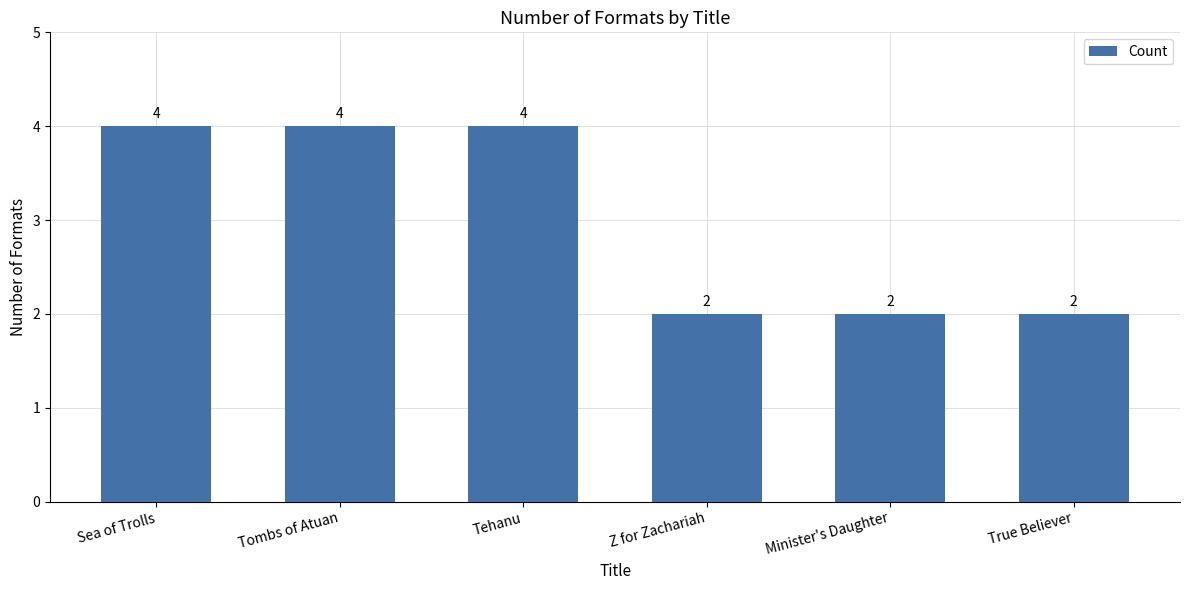

What is the sum of all values?

18